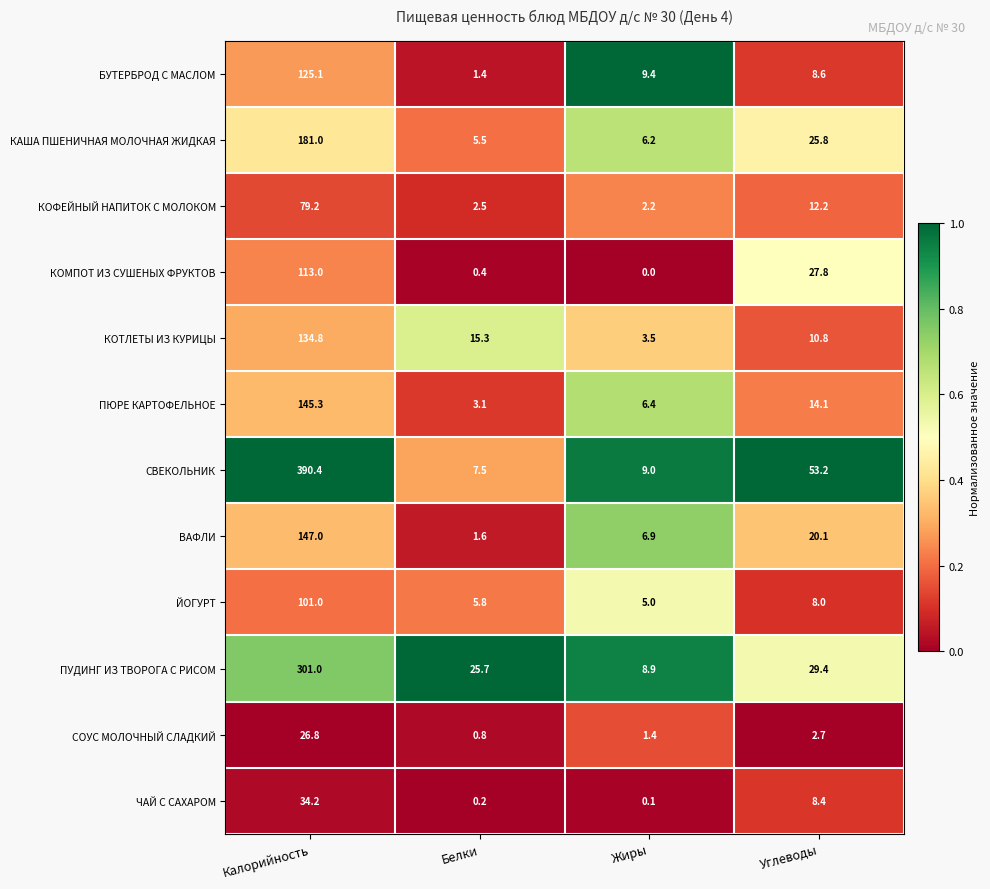

Which category has the highest value in the КАША ПШЕНИЧНАЯ МОЛОЧНАЯ ЖИДКАЯ series?

Калорийность